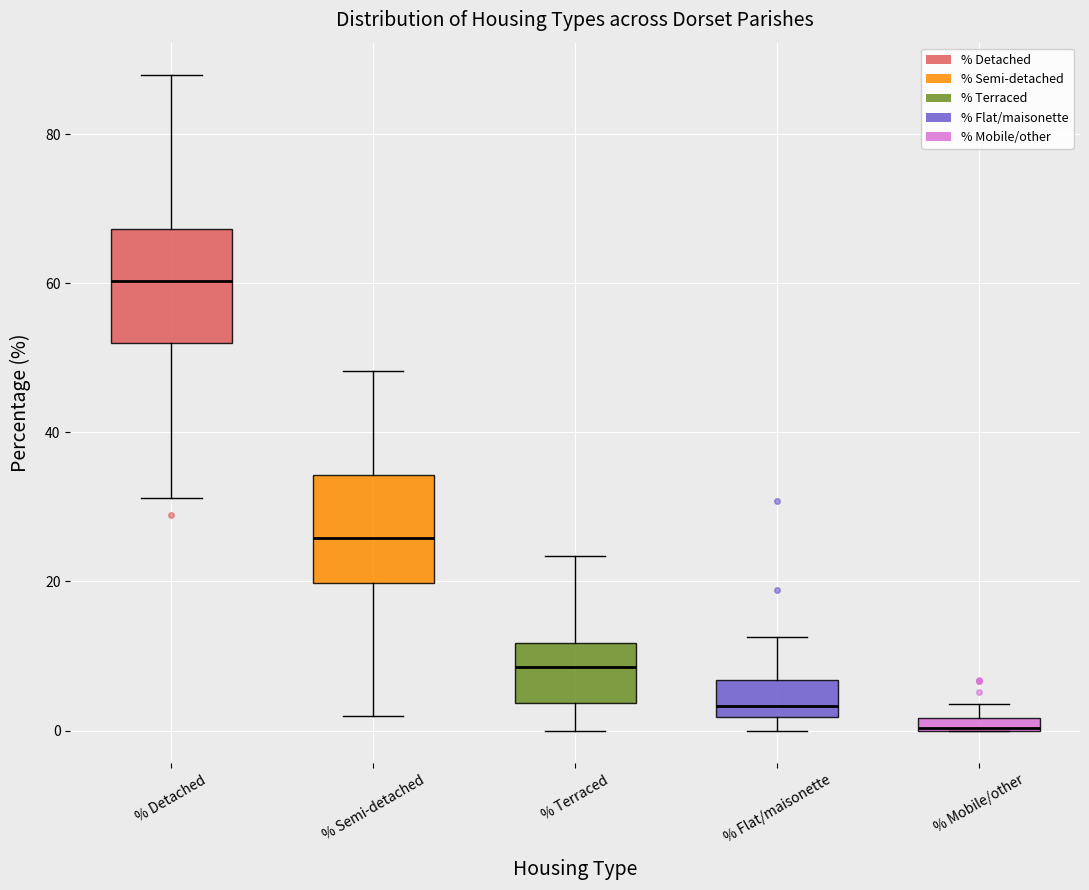

Where is the upper edge of the box for % Terraced on the y-axis? The values are not printed on the chart, so give them approximately, as read against the axis.

12